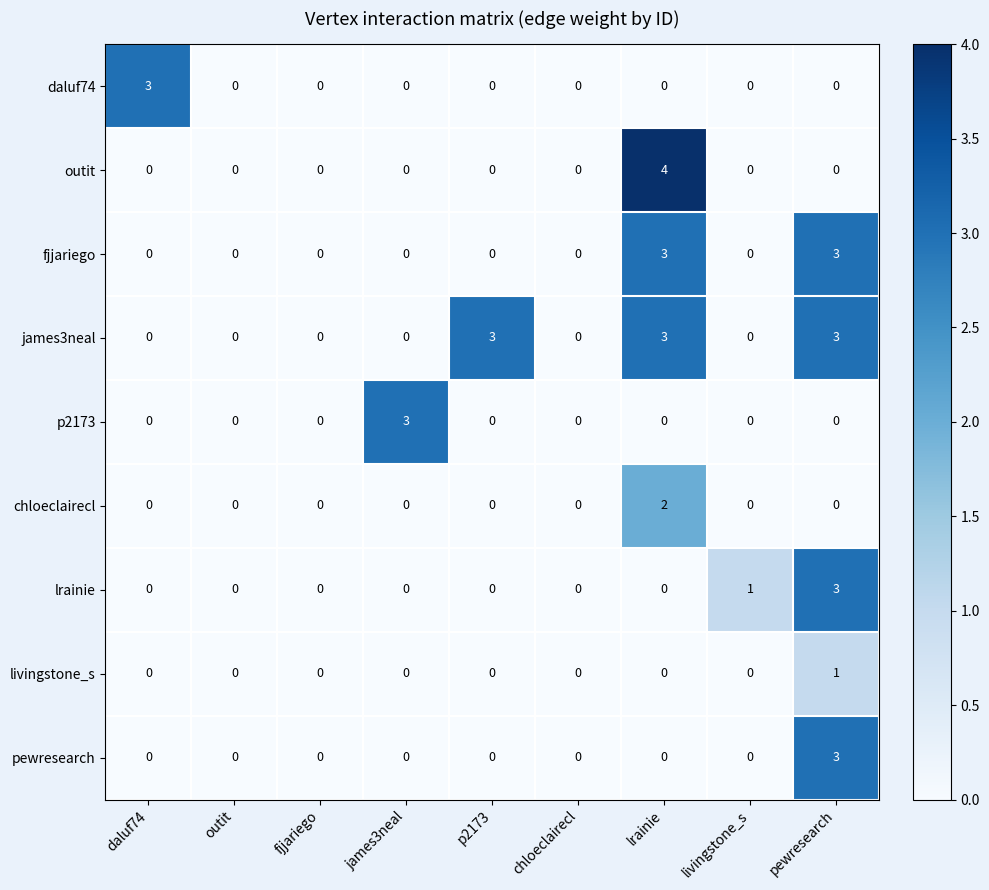

At which category does the chart reach its peak across all series?

lrainie